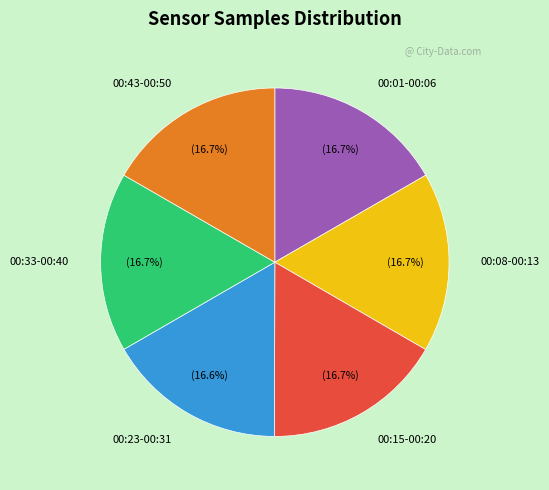

Does 00:43-00:50 represent more than half of the total?

No